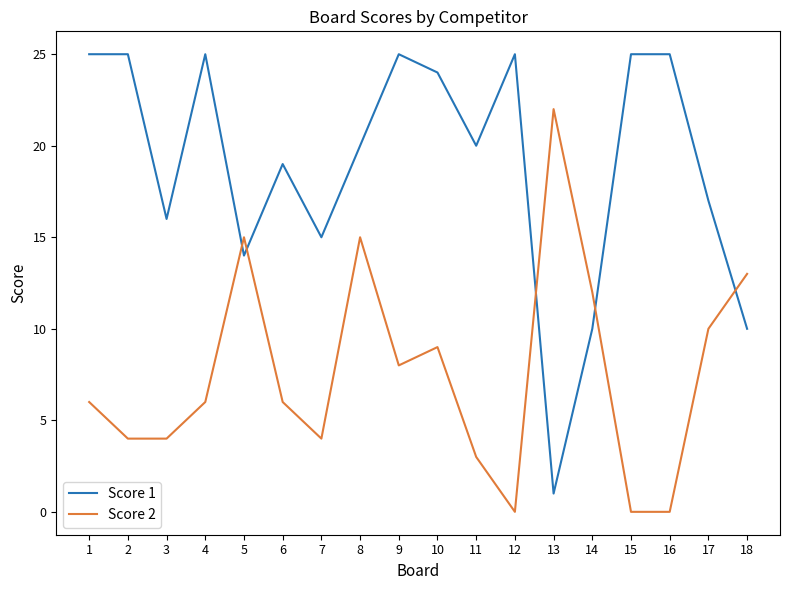

List the series in order of their peak value, lowest first.

Score 2, Score 1